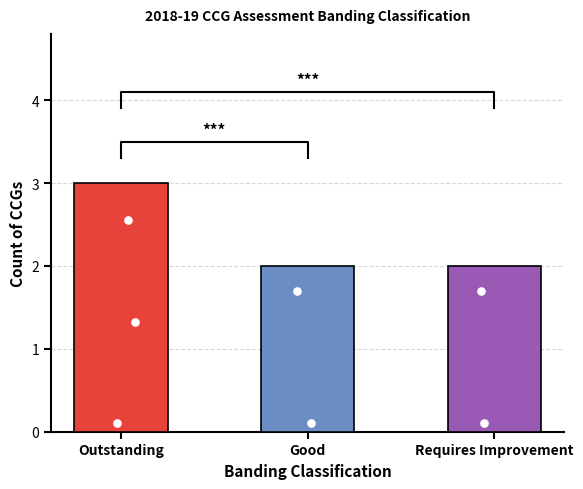

What is the ratio of the value at Requires Improvement to the value at Good?

1.0